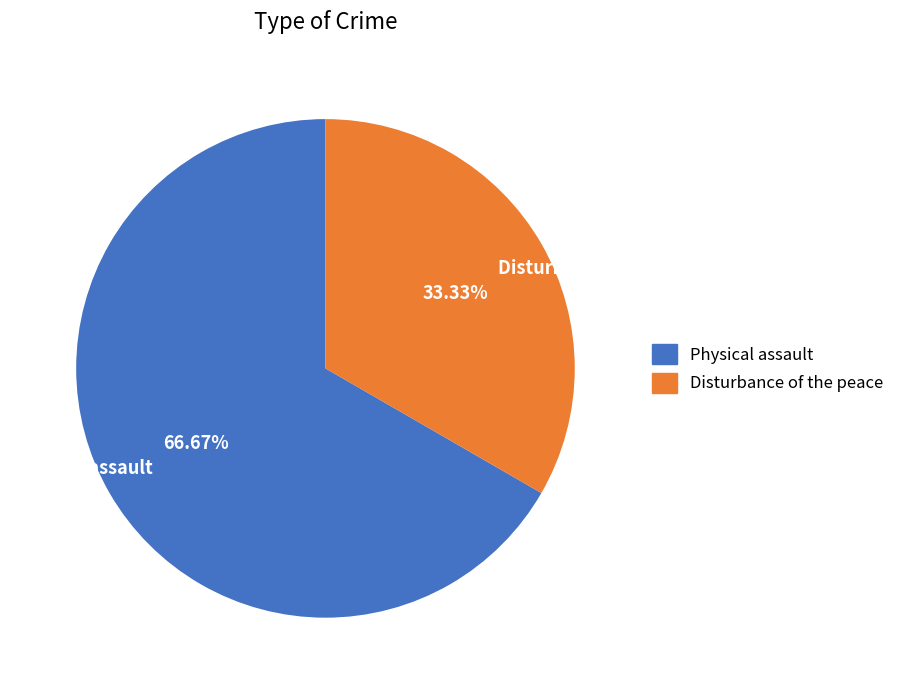

Which category accounts for the majority?

Physical assault